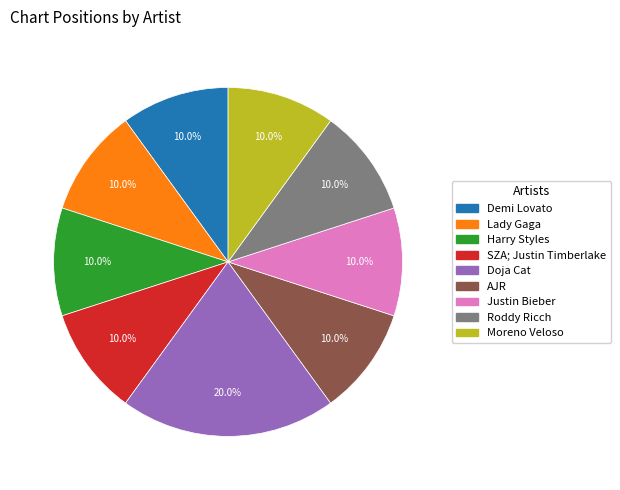

Which category has the biggest portion of the pie?

Doja Cat